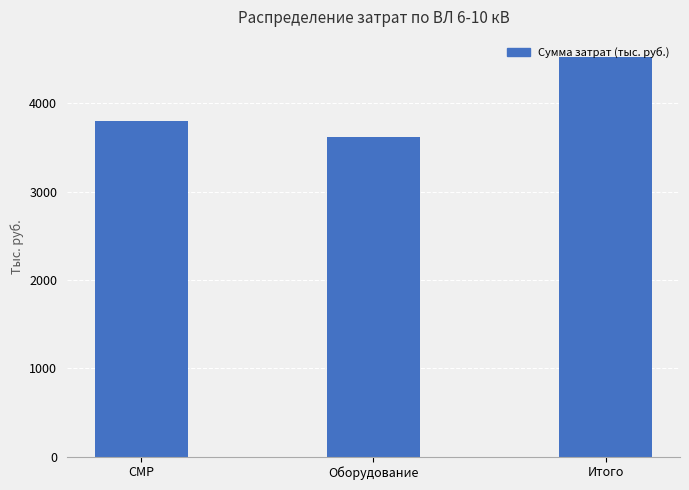

Approximately how many times larger is the value at Итого compared to СМР?

1.2